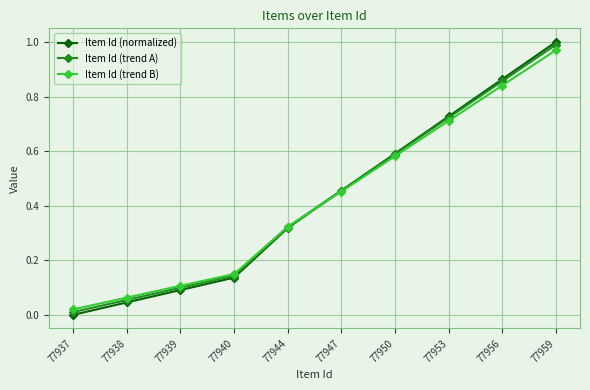

Is the value of Item Id (normalized) at 77939 greater than the value of Item Id (trend B) at 77939?

No